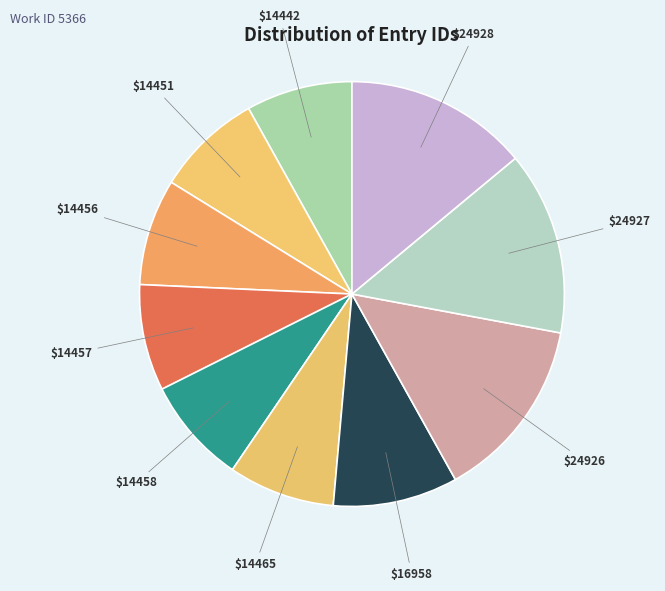

How many segments does this pie chart have?

10